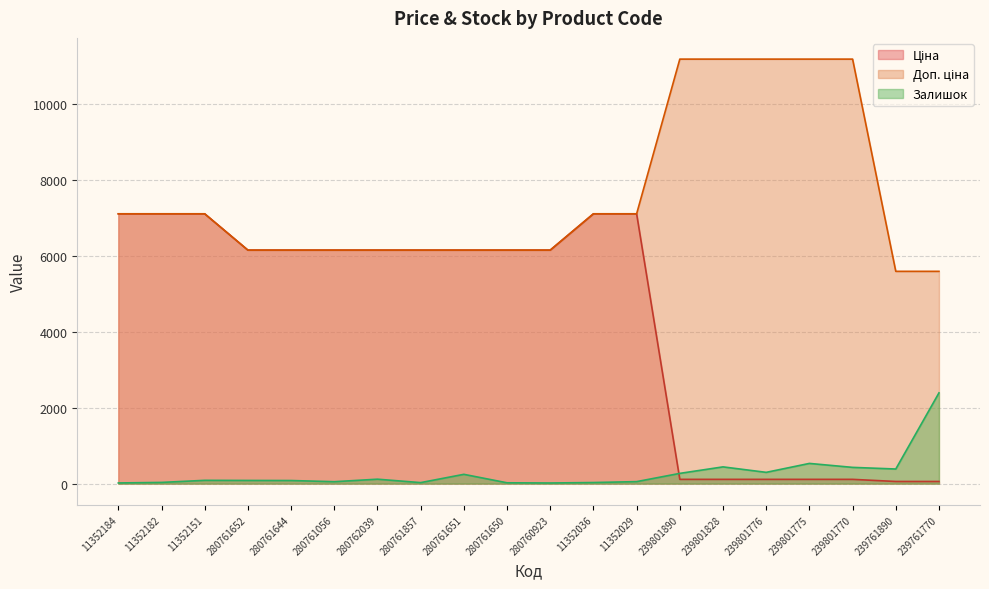

How many values in the Доп. ціна series exceed 7098?

10